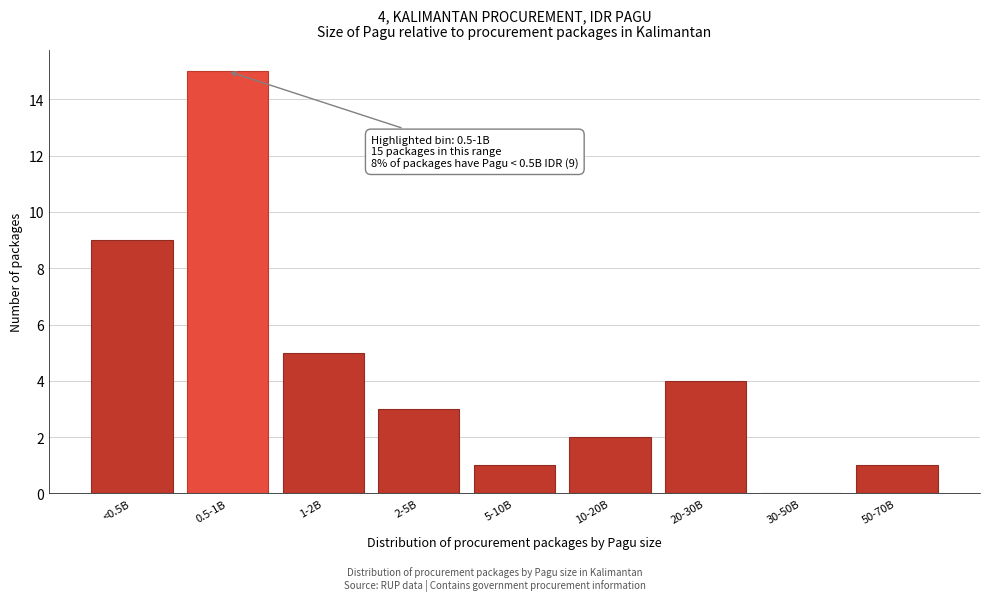

Reading left to right, list all the values displayed in this chart.

<0.5B=9	0.5-1B=15	1-2B=5	2-5B=3	5-10B=1	10-20B=2	20-30B=4	30-50B=0	50-70B=1